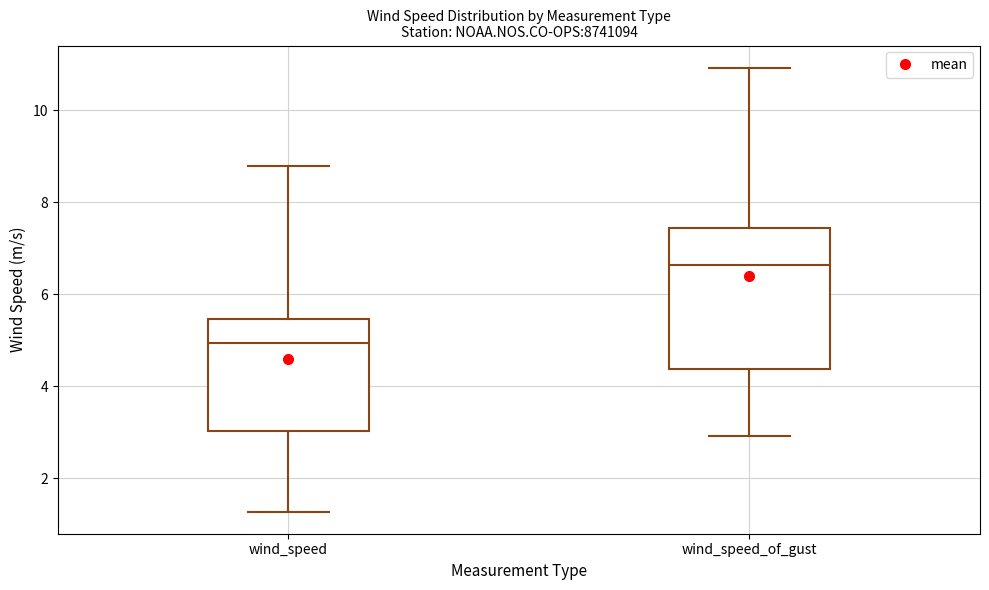

Reading left to right, read every box against the y-axis: the position of its median line, the range the box covers, and the ends of its whiskers. The values are not printed on the chart, so give them approximately, as read against the axis.

wind_speed: median 5.0, box 3.0 to 5.4, whiskers 1.2 to 8.8
wind_speed_of_gust: median 6.6, box 4.4 to 7.4, whiskers 3.0 to 11.0